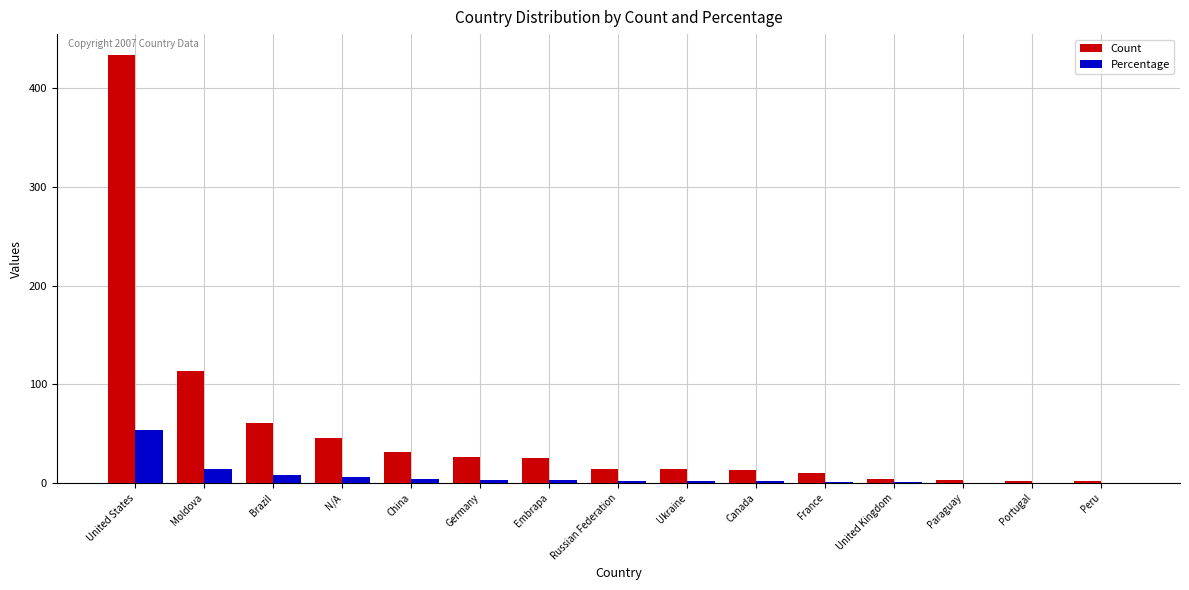

At which category does the chart reach its peak across all series?

United States